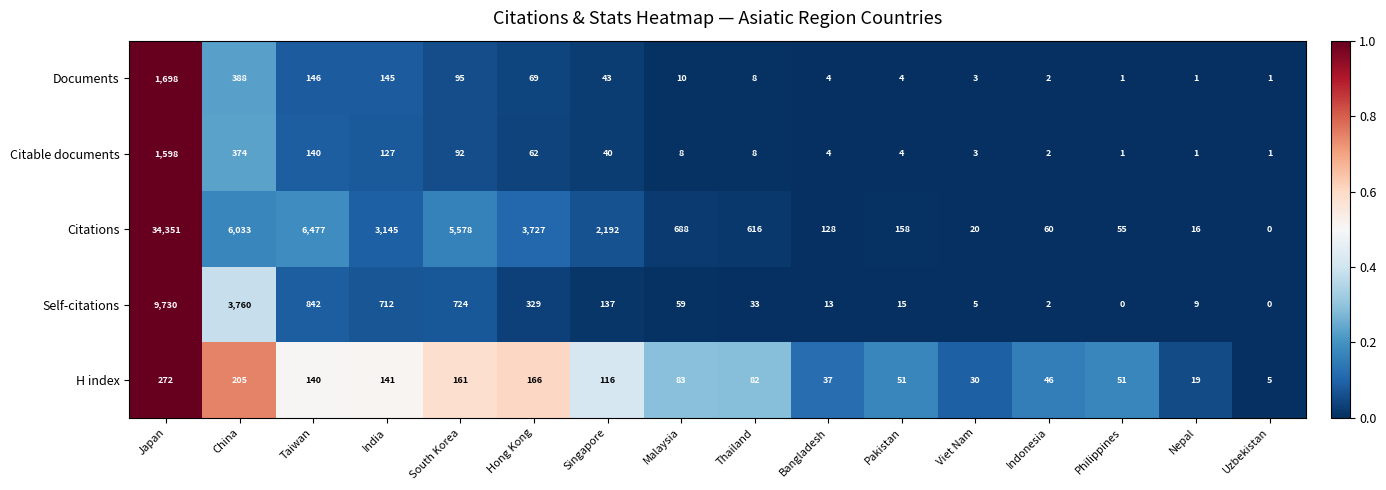

Is it true that Citable documents equals 141 at South Korea?

False